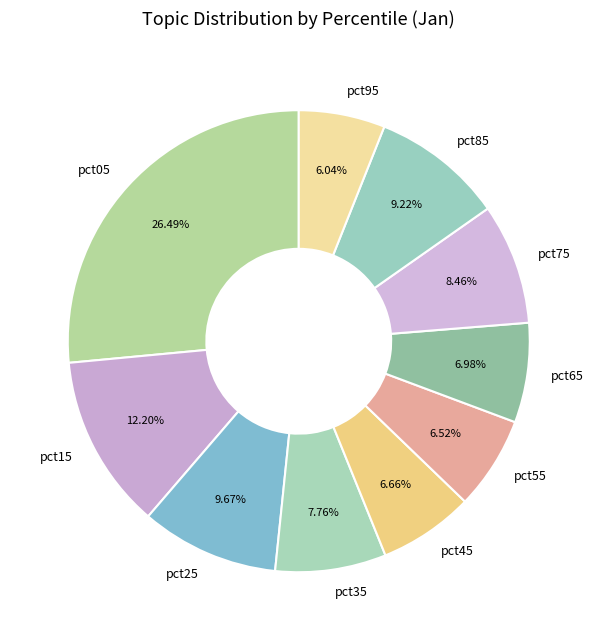

Is there a majority slice in this chart?

No